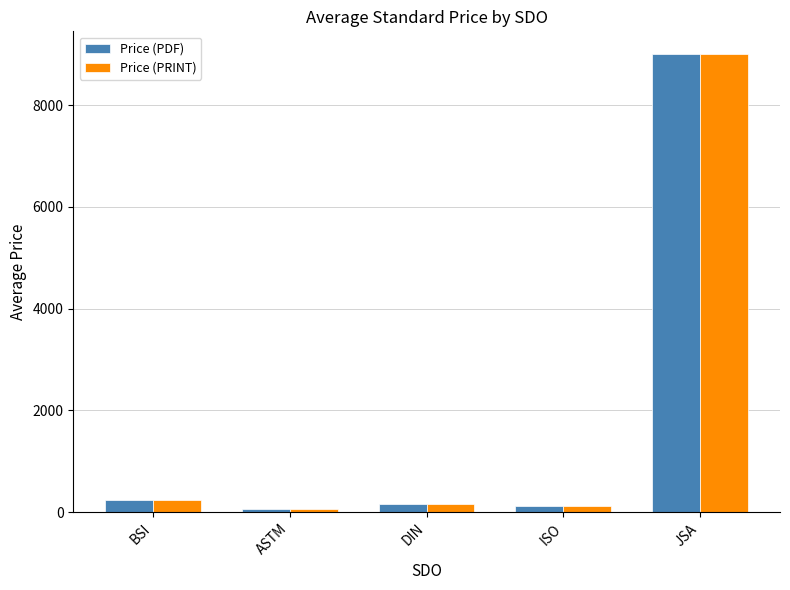

At which category is the sum across all series the highest?

JSA